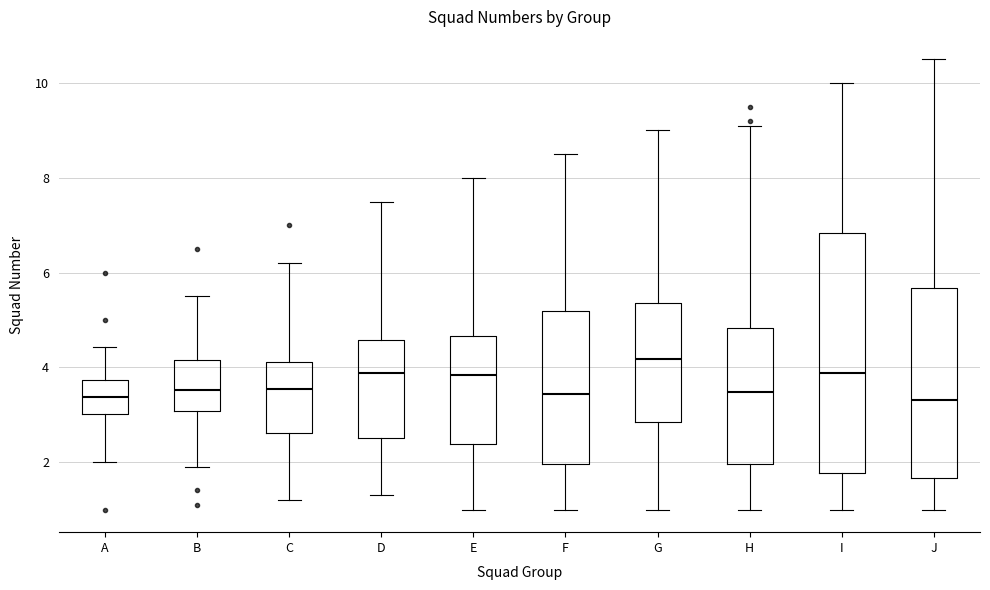

Reading left to right, read every box against the y-axis: the position of its median line, the range the box covers, and the ends of its whiskers. The values are not printed on the chart, so give them approximately, as read against the axis.

A: median 3.4, box 3.0 to 3.8, whiskers 2.0 to 4.4
B: median 3.6, box 3.0 to 4.2, whiskers 2.0 to 5.6
C: median 3.6, box 2.6 to 4.2, whiskers 1.2 to 6.2
D: median 3.8, box 2.6 to 4.6, whiskers 1.4 to 7.6
E: median 3.8, box 2.4 to 4.6, whiskers 1.0 to 8.0
F: median 3.4, box 2.0 to 5.2, whiskers 1.0 to 8.6
G: median 4.2, box 2.8 to 5.4, whiskers 1.0 to 9.0
H: median 3.4, box 2.0 to 4.8, whiskers 1.0 to 9.0
I: median 3.8, box 1.8 to 6.8, whiskers 1.0 to 10.0
J: median 3.4, box 1.6 to 5.6, whiskers 1.0 to 10.6